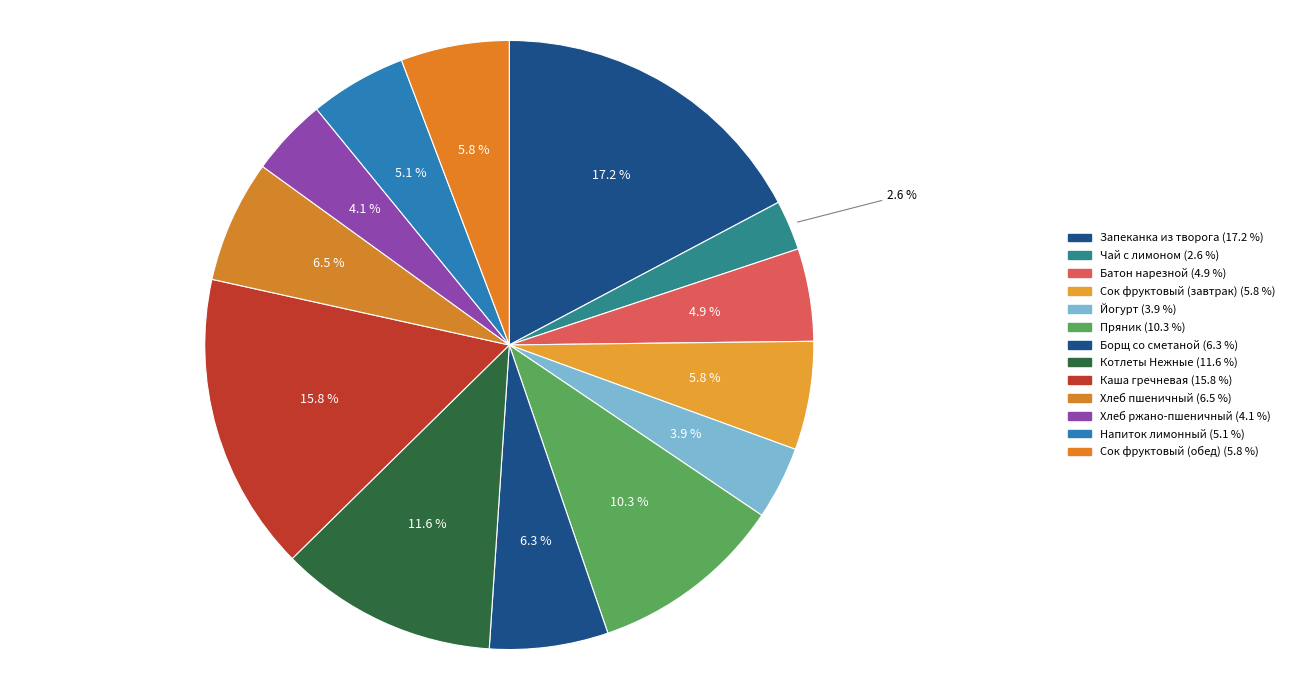

Rank the categories by value from highest to lowest.

Запеканка из творога, Каша гречневая, Котлеты Нежные, Пряник, Хлеб пшеничный, Борщ со сметаной, Сок фруктовый (завтрак), Сок фруктовый (обед), Напиток лимонный, Батон нарезной, Хлеб ржано-пшеничный, Йогурт, Чай с лимоном